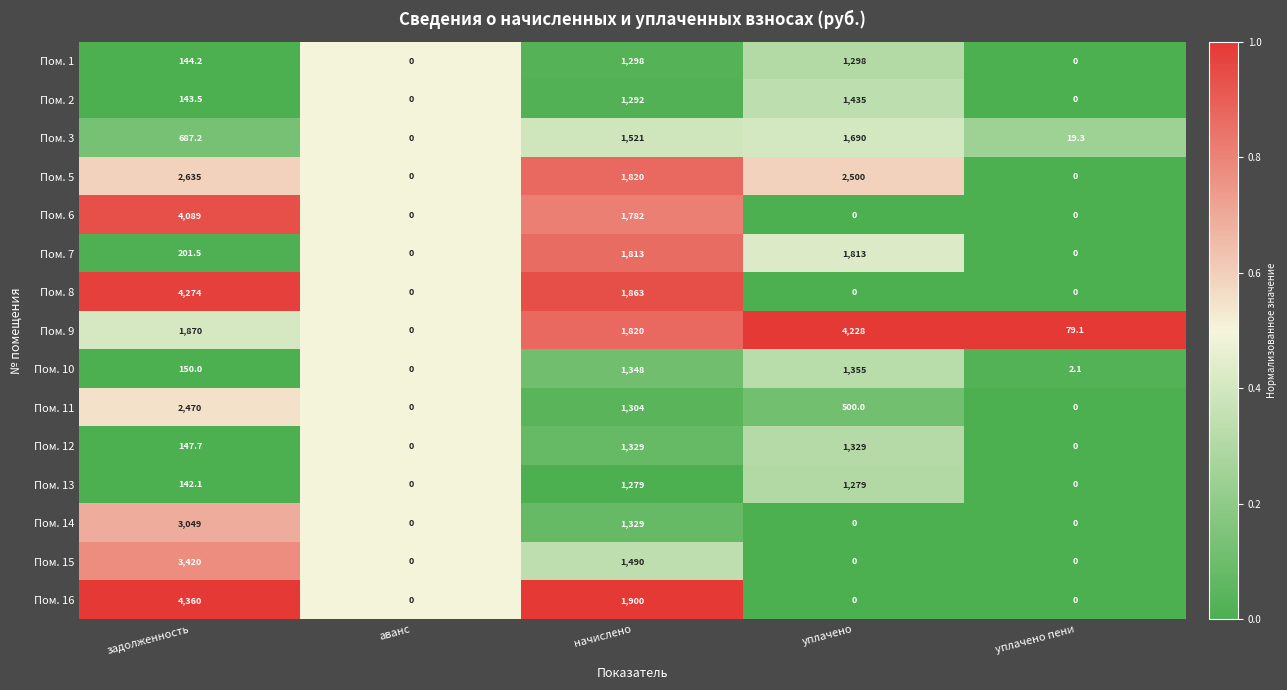

What is the total value across all series at задолженность?

27783.2